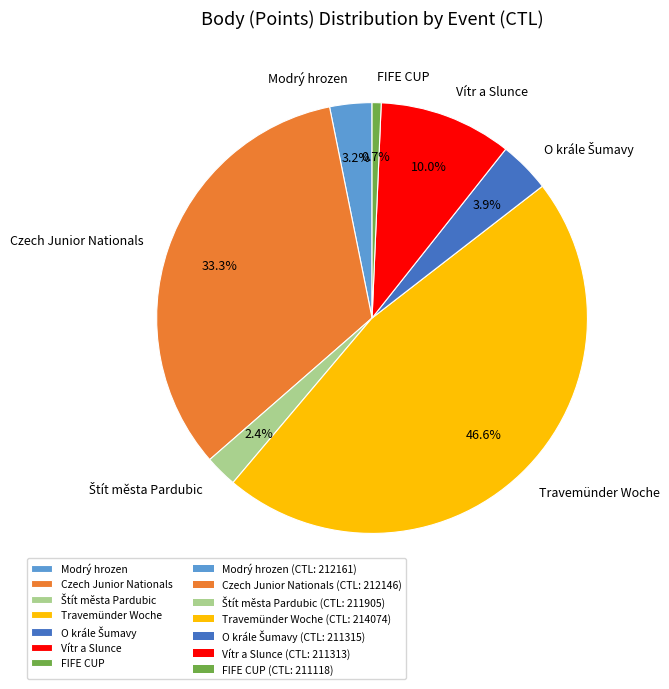

Which has a higher value, FIFE CUP or Vítr a Slunce?

Vítr a Slunce